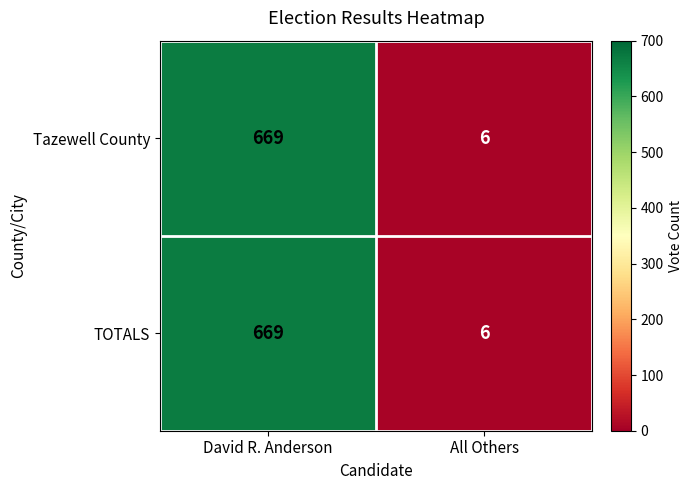

Reading left to right, what are all the values shown in this chart?

Tazewell County: 669	6
TOTALS: 669	6